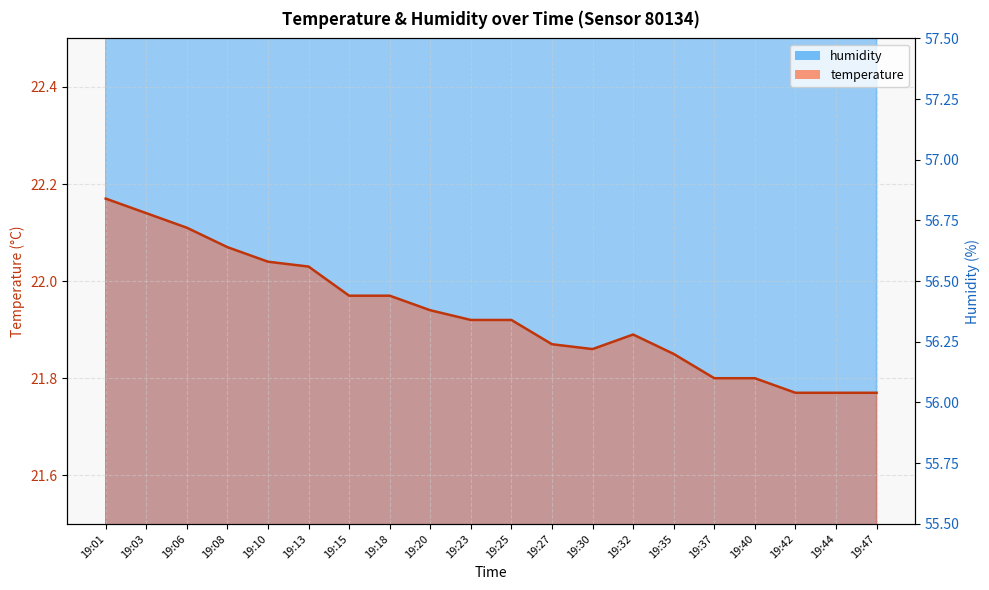

List the series in order of their overall mean, lowest first.

temperature, humidity